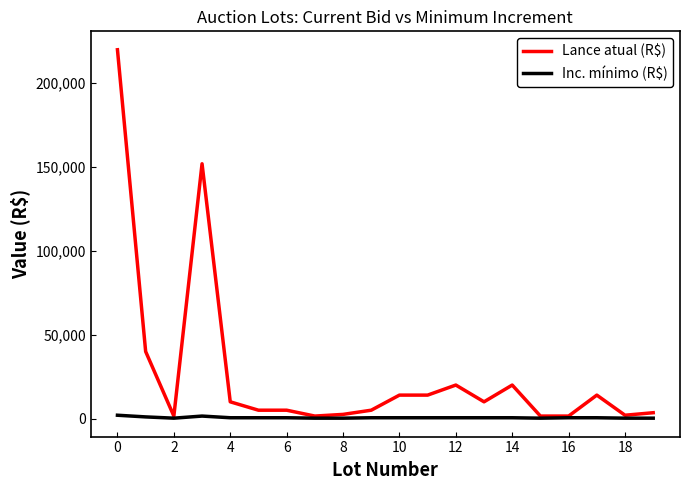

What is the minimum value shown in the chart?

250